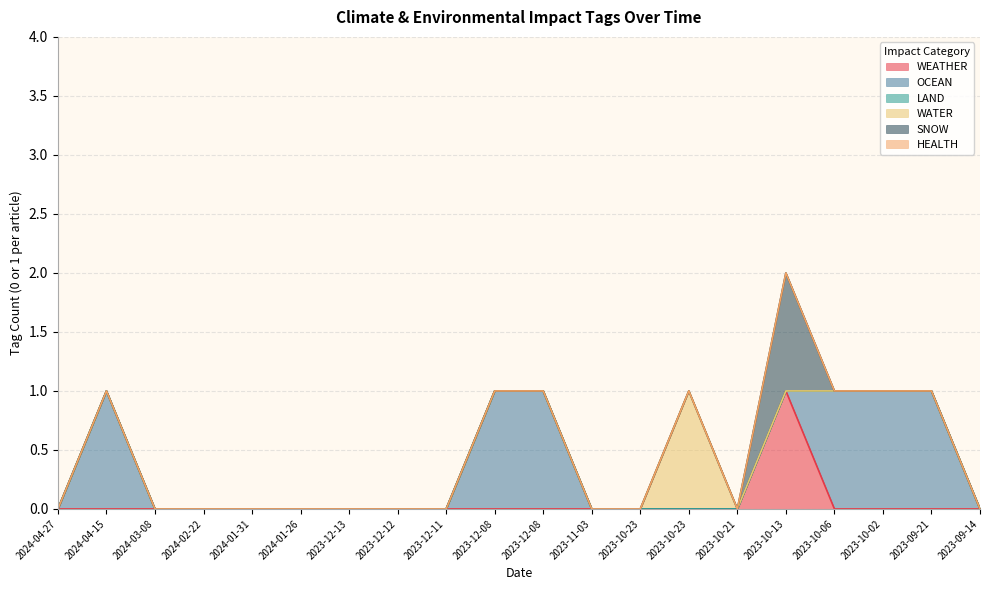

Reading left to right, what are all the values shown in this chart?

WEATHER: 2024-04-27=0	2024-04-15=0	2024-03-08=0	2024-02-22=0	2024-01-31=0	2024-01-26=0	2023-12-13=0	2023-12-12=0	2023-12-11=0	2023-12-08=0	2023-12-08=0	2023-11-03=0	2023-10-23=0	2023-10-23=0	2023-10-21=0	2023-10-13=1	2023-10-06=0	2023-10-02=0	2023-09-21=0	2023-09-14=0
OCEAN: 2024-04-27=0	2024-04-15=1	2024-03-08=0	2024-02-22=0	2024-01-31=0	2024-01-26=0	2023-12-13=0	2023-12-12=0	2023-12-11=0	2023-12-08=1	2023-12-08=1	2023-11-03=0	2023-10-23=0	2023-10-23=0	2023-10-21=0	2023-10-13=0	2023-10-06=1	2023-10-02=1	2023-09-21=1	2023-09-14=0
LAND: 2024-04-27=0	2024-04-15=0	2024-03-08=0	2024-02-22=0	2024-01-31=0	2024-01-26=0	2023-12-13=0	2023-12-12=0	2023-12-11=0	2023-12-08=0	2023-12-08=0	2023-11-03=0	2023-10-23=0	2023-10-23=0	2023-10-21=0	2023-10-13=0	2023-10-06=0	2023-10-02=0	2023-09-21=0	2023-09-14=0
WATER: 2024-04-27=0	2024-04-15=0	2024-03-08=0	2024-02-22=0	2024-01-31=0	2024-01-26=0	2023-12-13=0	2023-12-12=0	2023-12-11=0	2023-12-08=0	2023-12-08=0	2023-11-03=0	2023-10-23=0	2023-10-23=1	2023-10-21=0	2023-10-13=0	2023-10-06=0	2023-10-02=0	2023-09-21=0	2023-09-14=0
SNOW: 2024-04-27=0	2024-04-15=0	2024-03-08=0	2024-02-22=0	2024-01-31=0	2024-01-26=0	2023-12-13=0	2023-12-12=0	2023-12-11=0	2023-12-08=0	2023-12-08=0	2023-11-03=0	2023-10-23=0	2023-10-23=0	2023-10-21=0	2023-10-13=1	2023-10-06=0	2023-10-02=0	2023-09-21=0	2023-09-14=0
HEALTH: 2024-04-27=0	2024-04-15=0	2024-03-08=0	2024-02-22=0	2024-01-31=0	2024-01-26=0	2023-12-13=0	2023-12-12=0	2023-12-11=0	2023-12-08=0	2023-12-08=0	2023-11-03=0	2023-10-23=0	2023-10-23=0	2023-10-21=0	2023-10-13=0	2023-10-06=0	2023-10-02=0	2023-09-21=0	2023-09-14=0